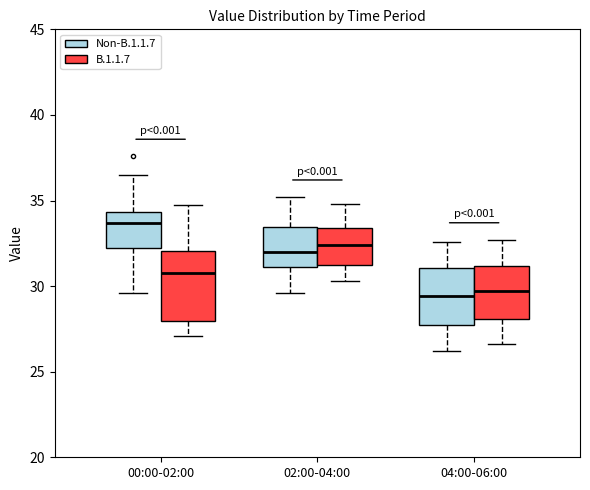

Which box is the tallest, from its lower edge to its upper edge?

00:00-02:00 (B.1.1.7)